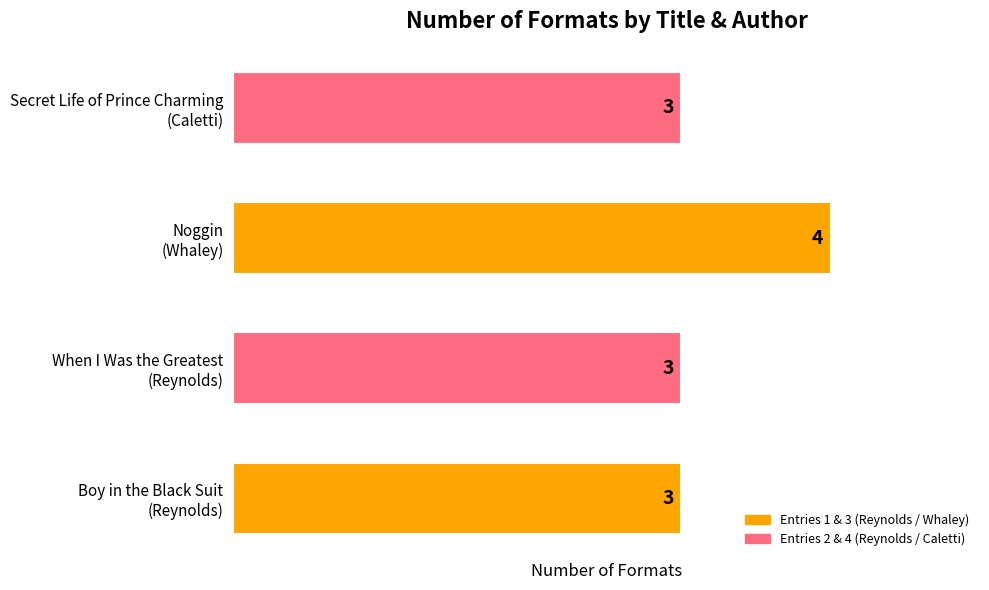

Count the values in the range 3 to 4.

4